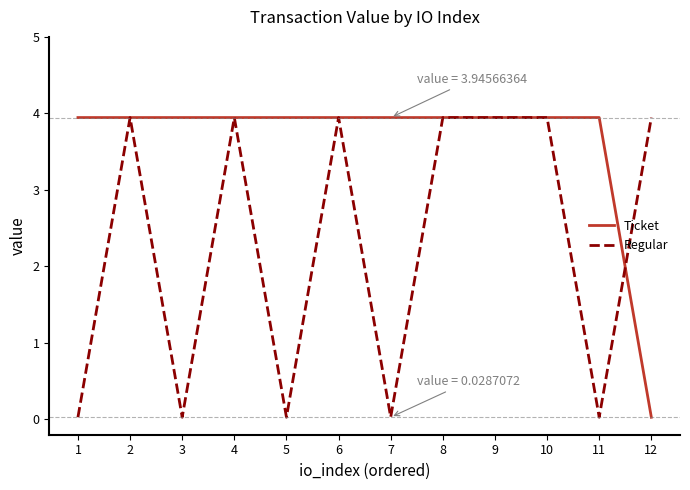

True or false: Regular has more than 1 points higher than both neighbors.

True